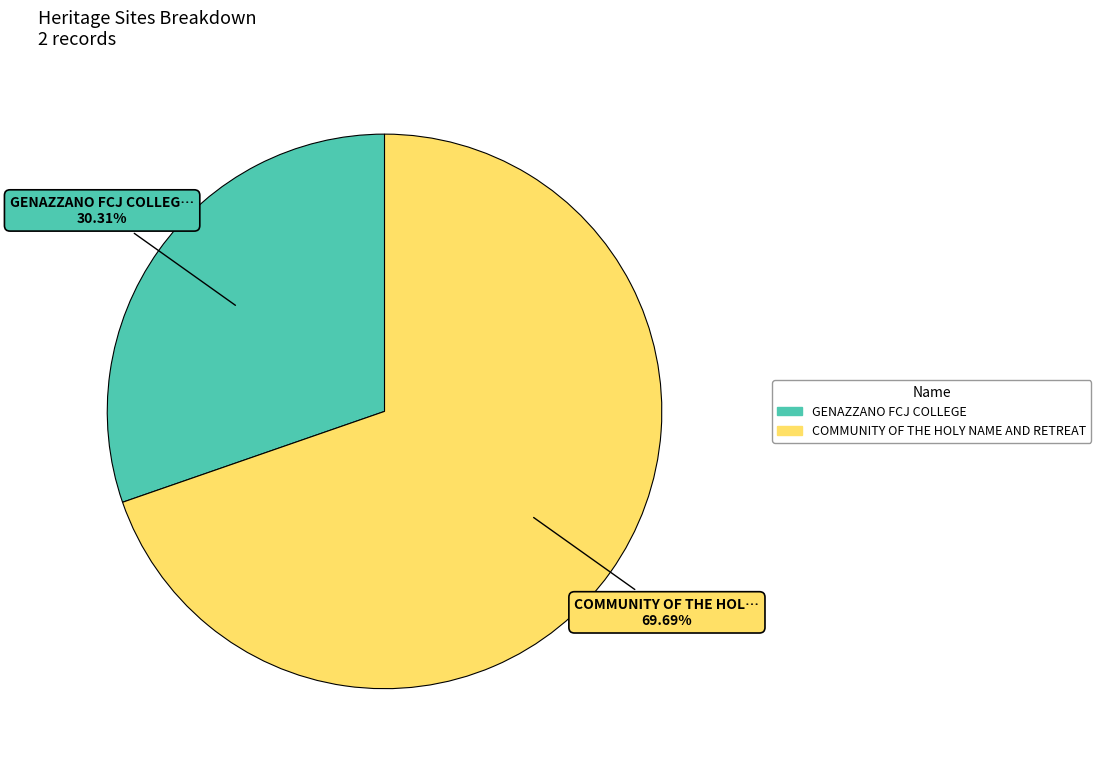

To the nearest percent, what percentage of the pie is COMMUNITY OF THE HOLY NAME AND RETREAT?

70%